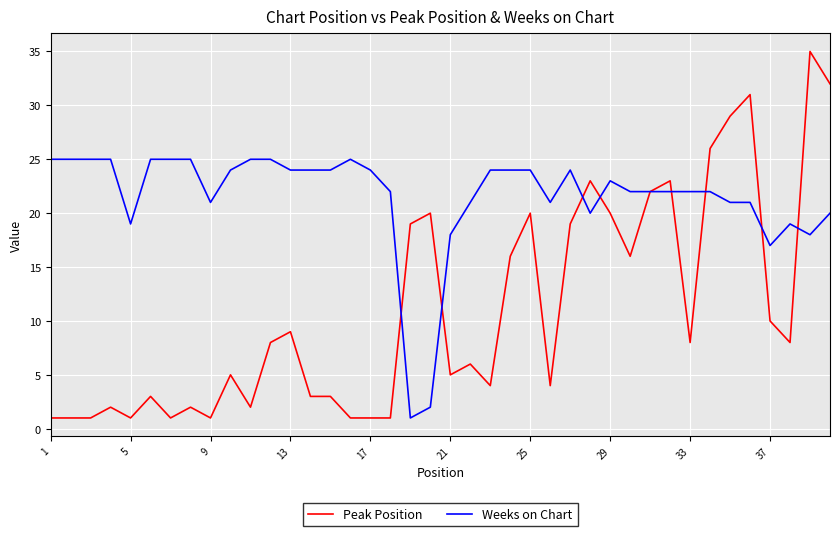

Which series has the widest spread of values?

Peak Position